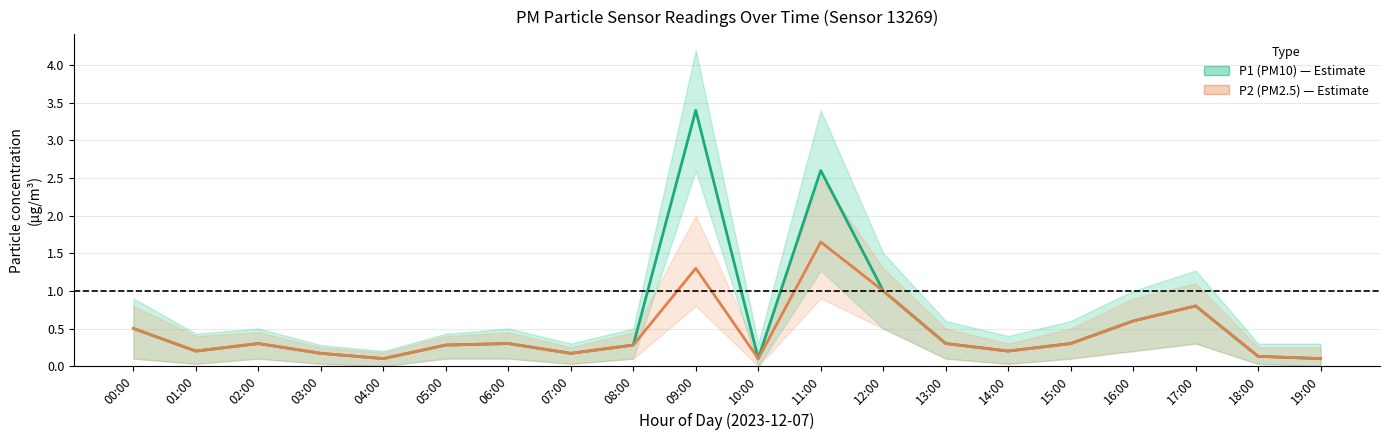

What is the sum of the P1 (PM10) values at 16:00 and 02:00?

0.9